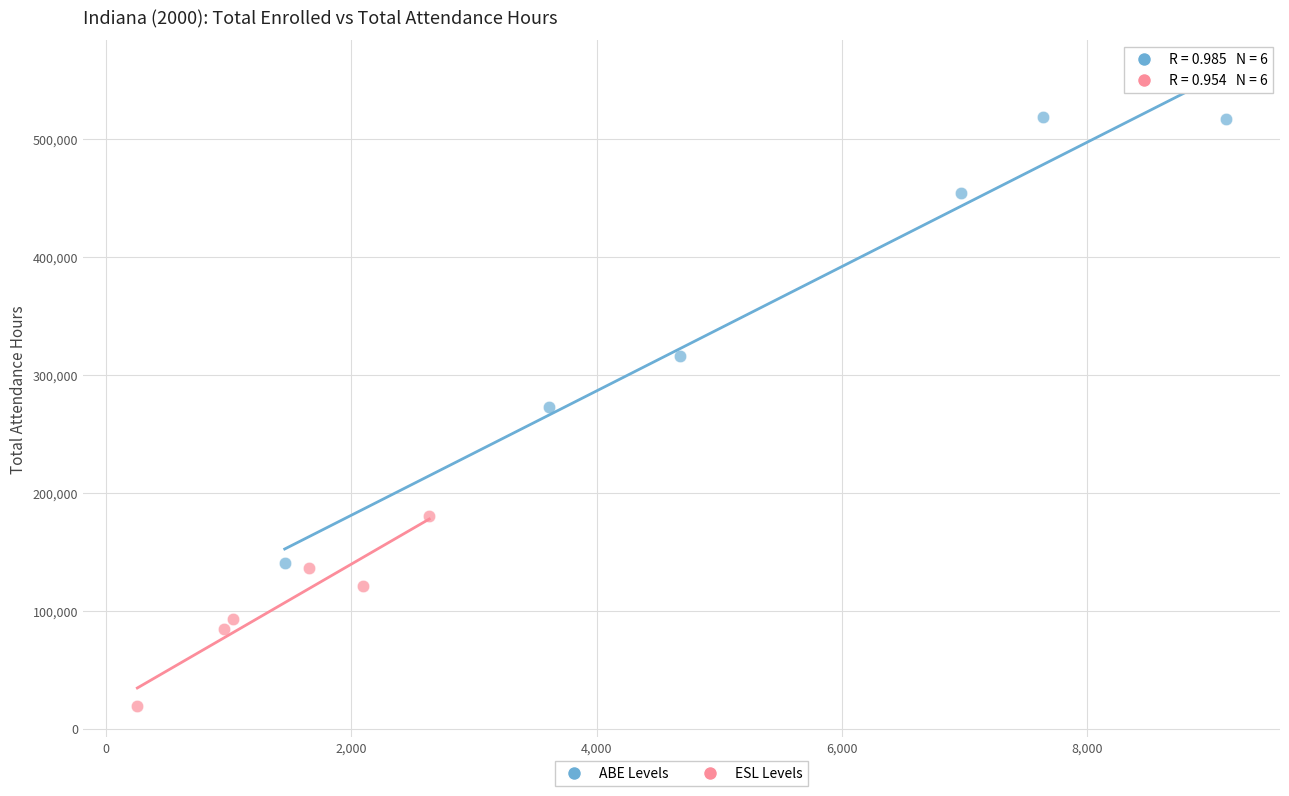

Which series reaches the minimum Y coordinate?

ESL Levels